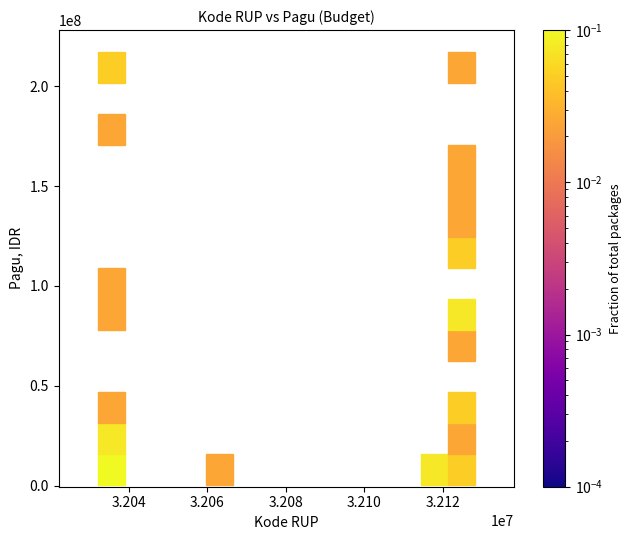

What Y value in the scatter plot is closest to 108830000?

114296000